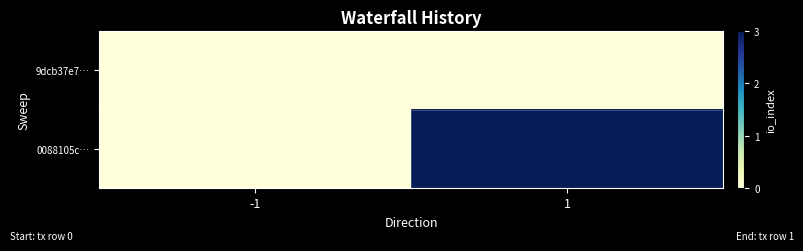

Rank the series at -1 from lowest to highest value.

9dcb37e7…, 0088105c…